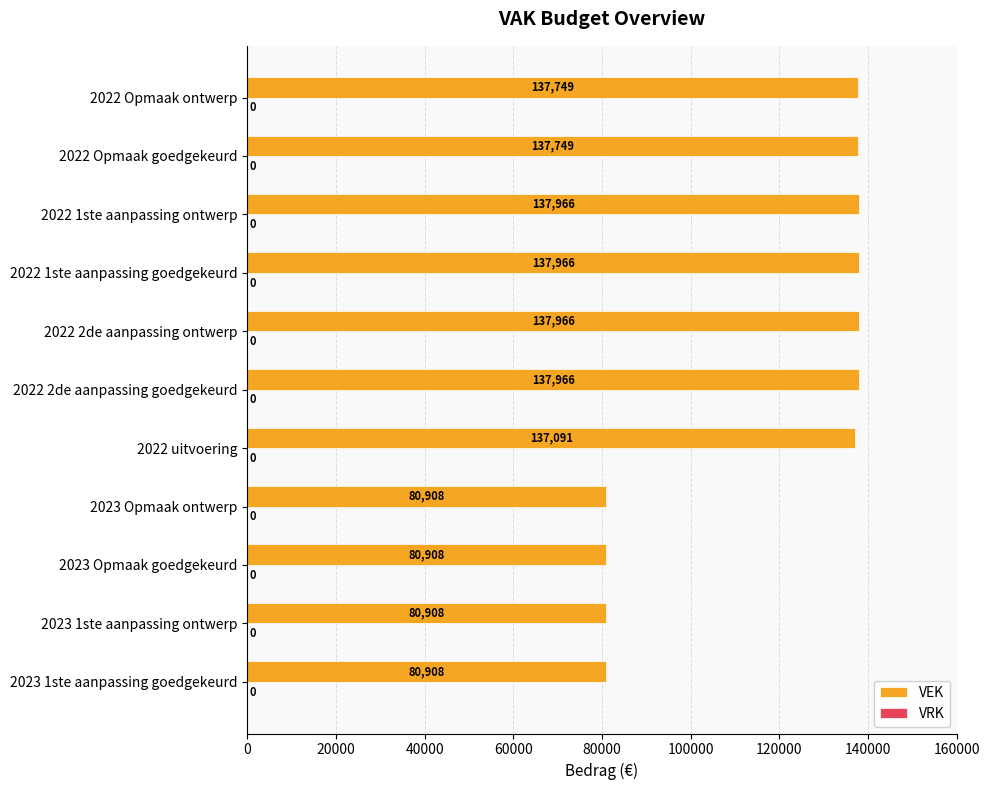

What is the sum of the values at 2022 2de aanpassing goedgekeurd and 2023 Opmaak ontwerp?

218874